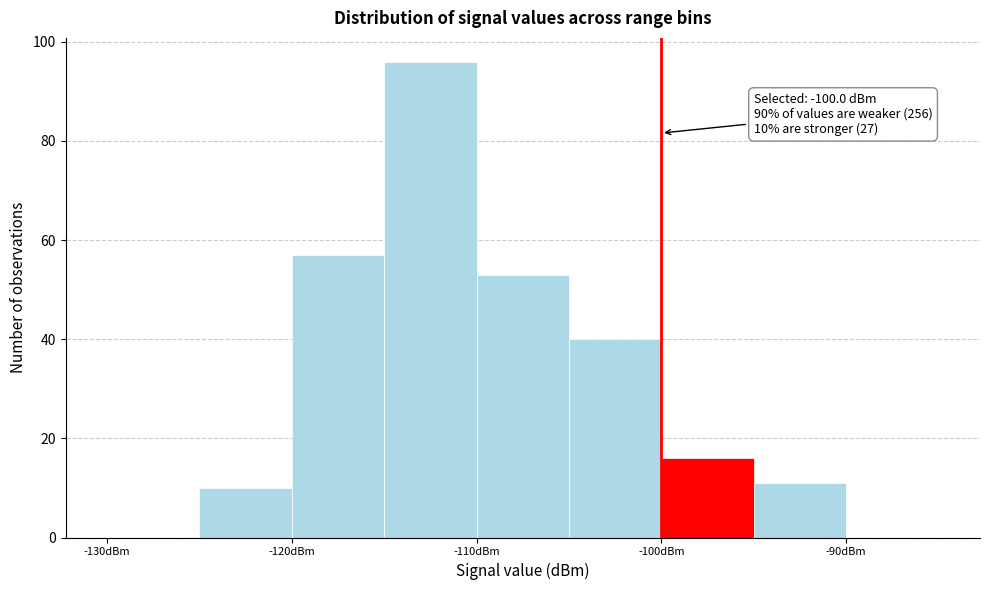

Over which range of the x-axis is the bar tallest?

-115 to -110